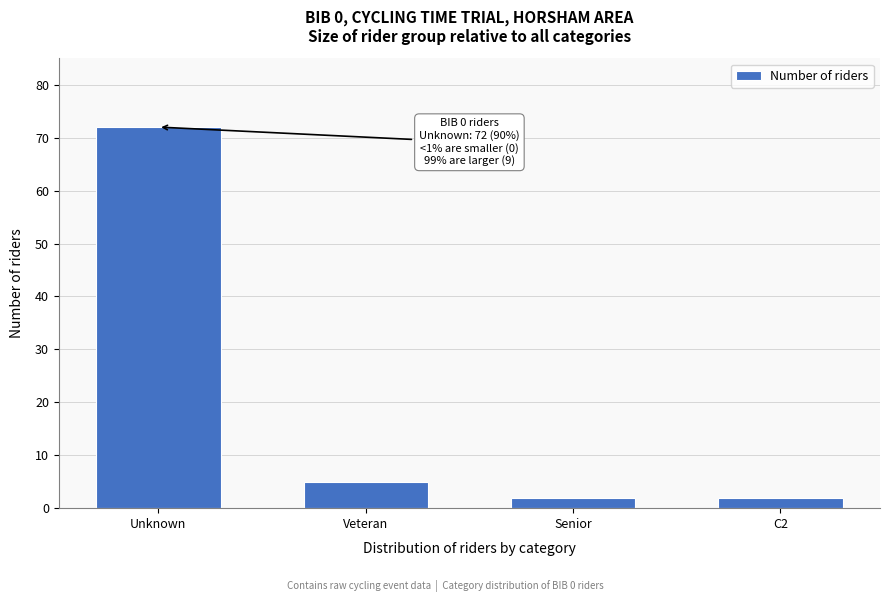

Reading left to right, what are all the values shown in this chart?

Unknown=72	Veteran=5	Senior=2	C2=2